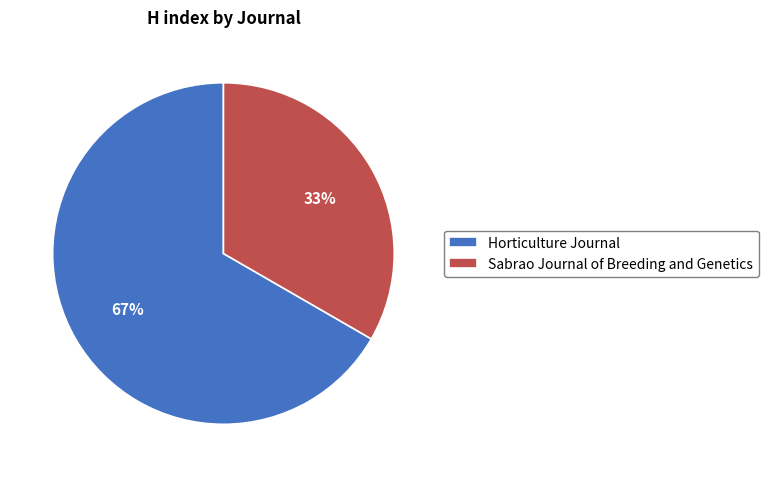

True or false: Horticulture Journal accounts for 67% of the total.

True